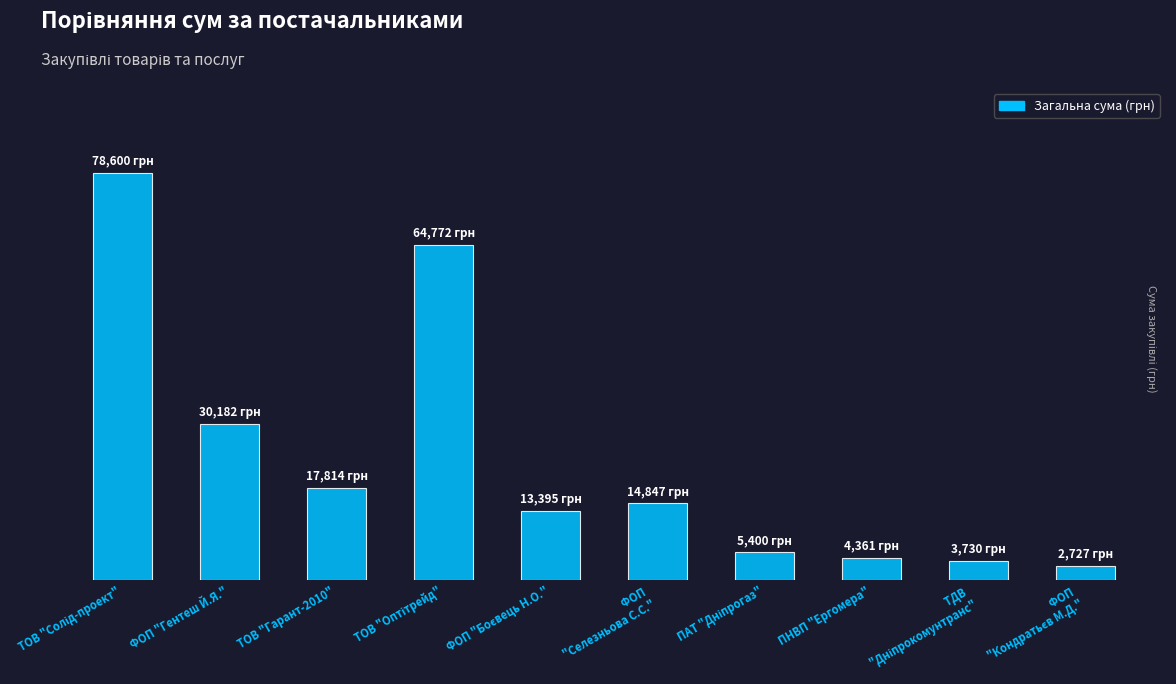

Which has a higher value, ФОП "Гентеш Й.Я." or ТОВ "Солід-проект"?

ТОВ "Солід-проект"